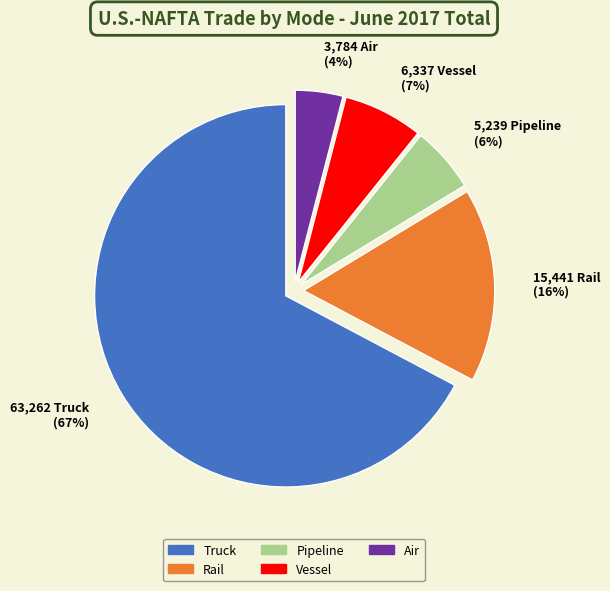

Is the sum of Vessel and Air greater than half?

No